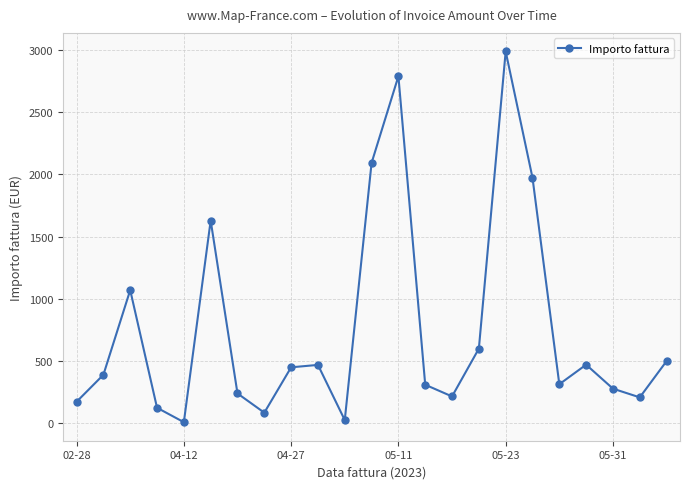

What is the maximum value shown in the chart?

2987.3